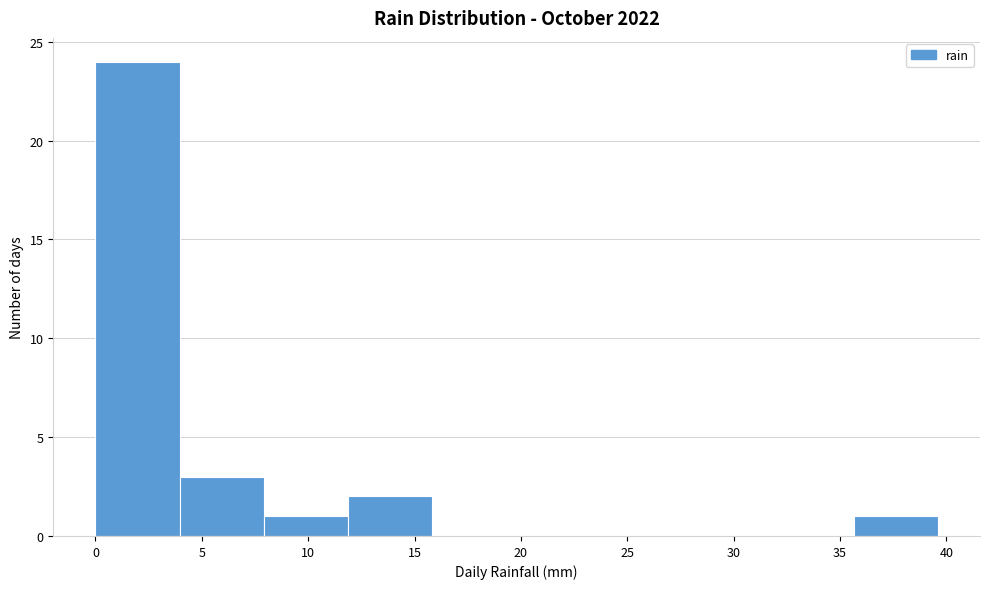

Which range on the x-axis has the tallest bar?

0.0 to 4.0